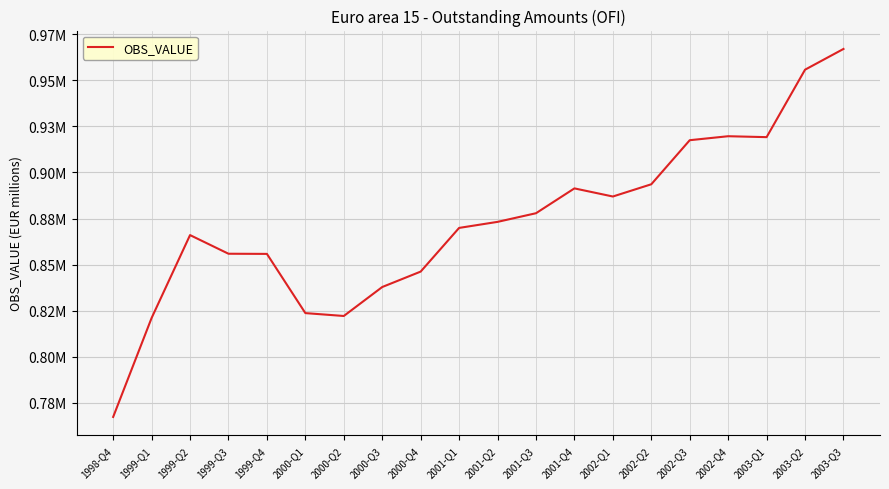

The chart shows a value of 893579.8 at 2002-Q2. True or false?

True